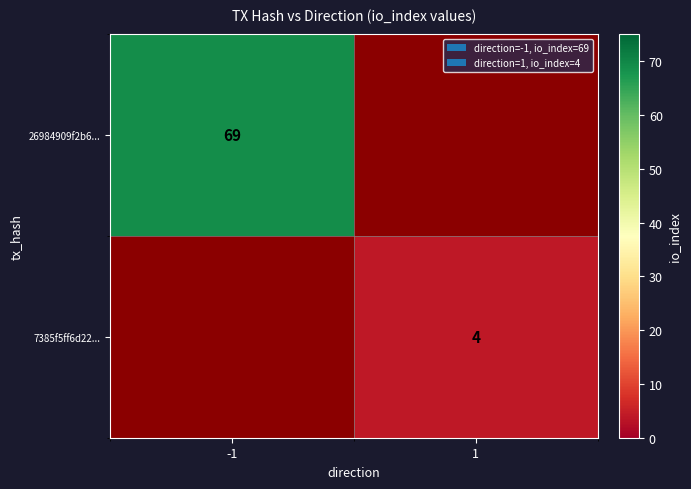

What is the difference between the 7385f5ff6d22... values at -1 and 1?

4